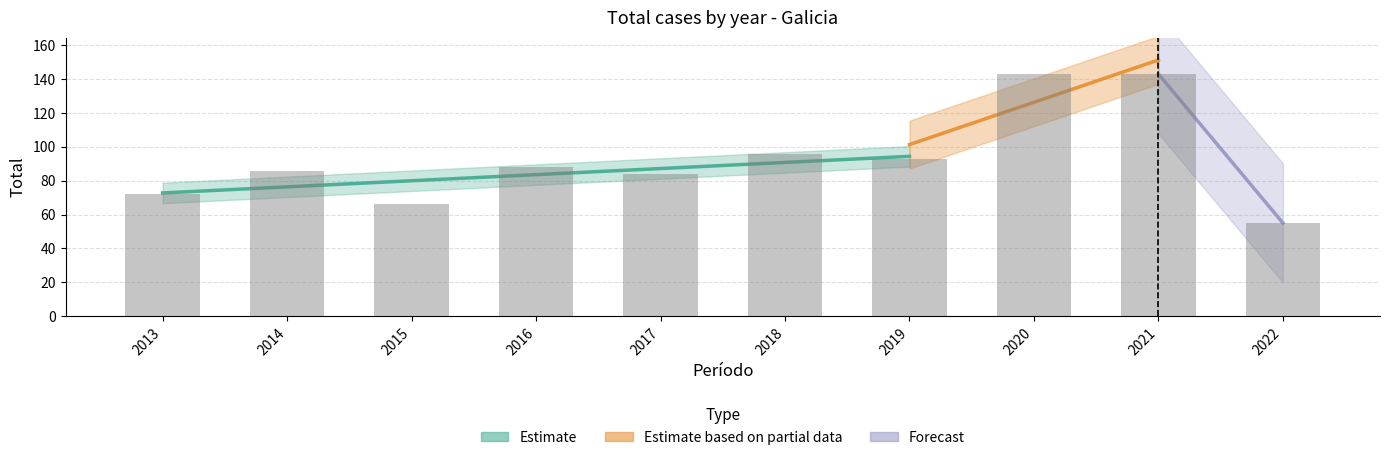

List the labels in order of value, largest first.

2020, 2021, 2018, 2019, 2016, 2014, 2017, 2013, 2015, 2022